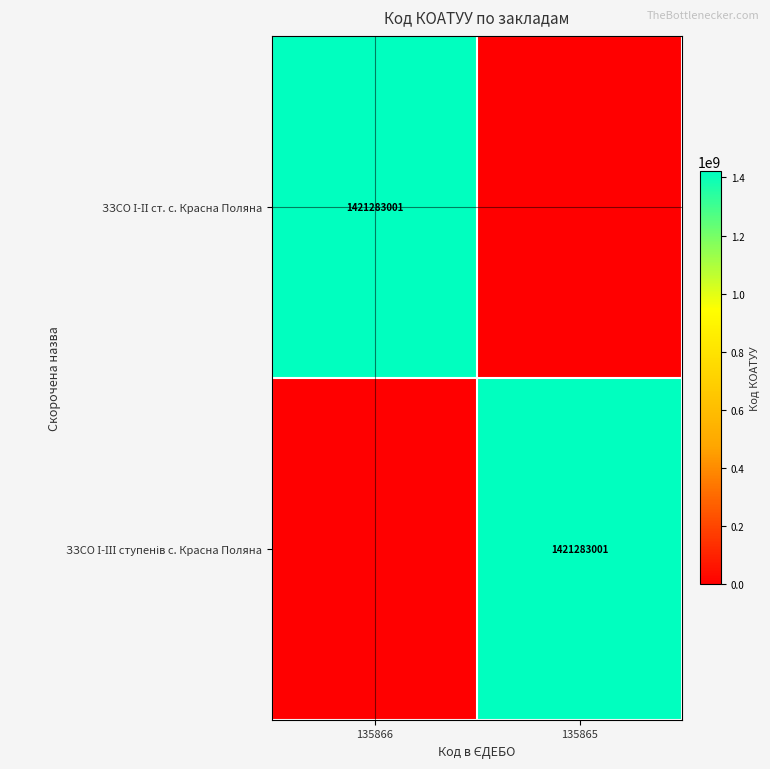

Which series has the largest range (max minus min)?

ЗЗСО І-ІІ ст. с. Красна Поляна